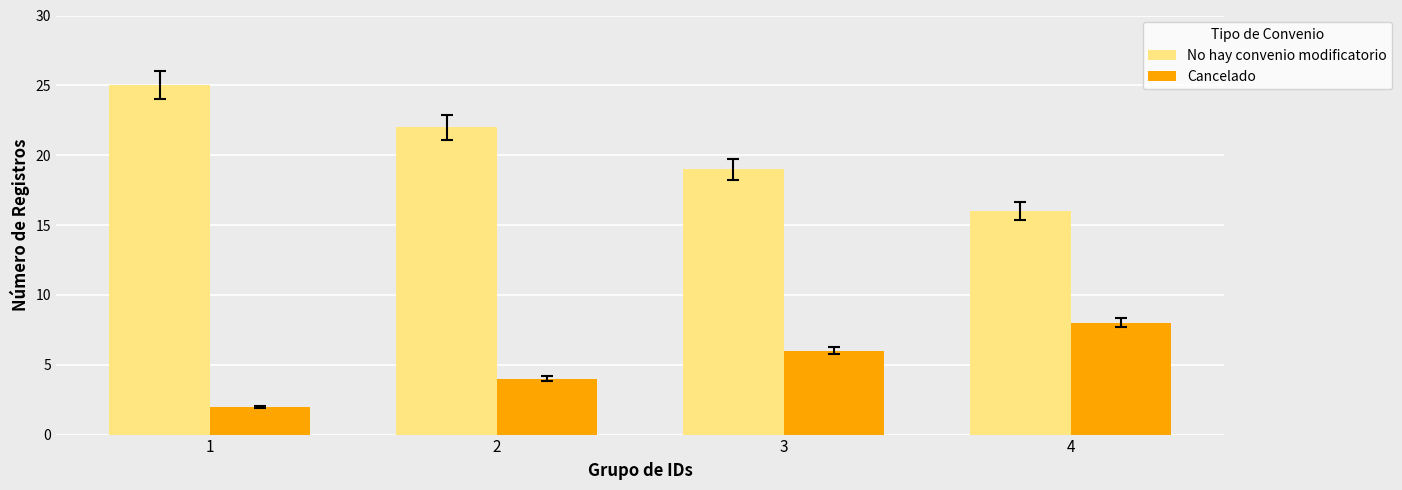

How many series are shown in this chart?

2